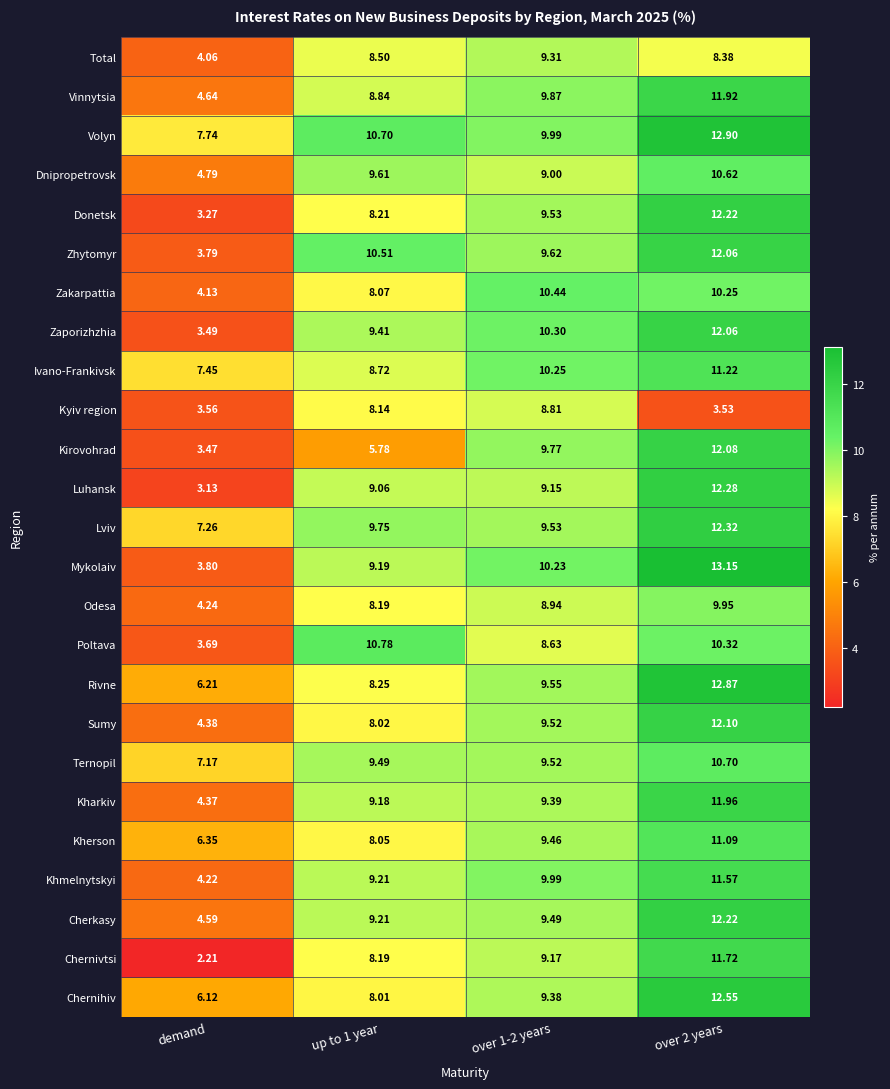

Which series has the largest total across all categories?

Volyn